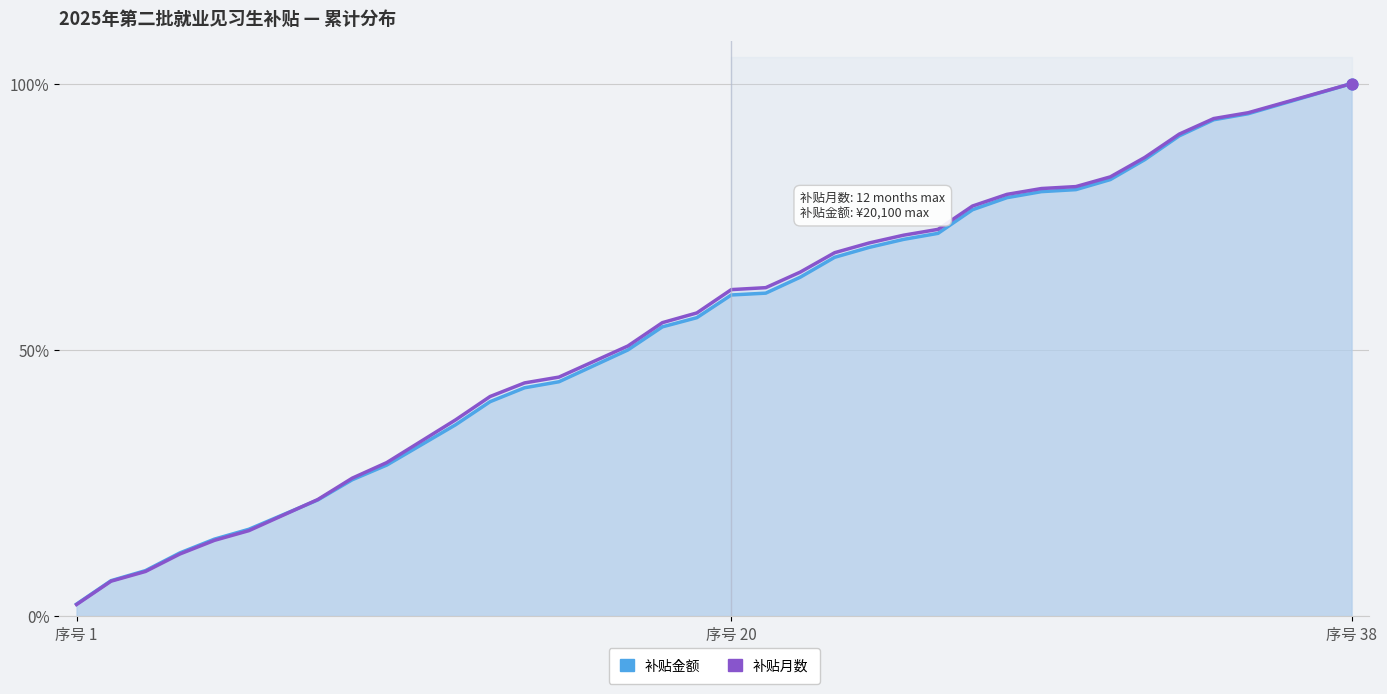

What are all the series names shown in the legend?

补贴金额, 补贴月数